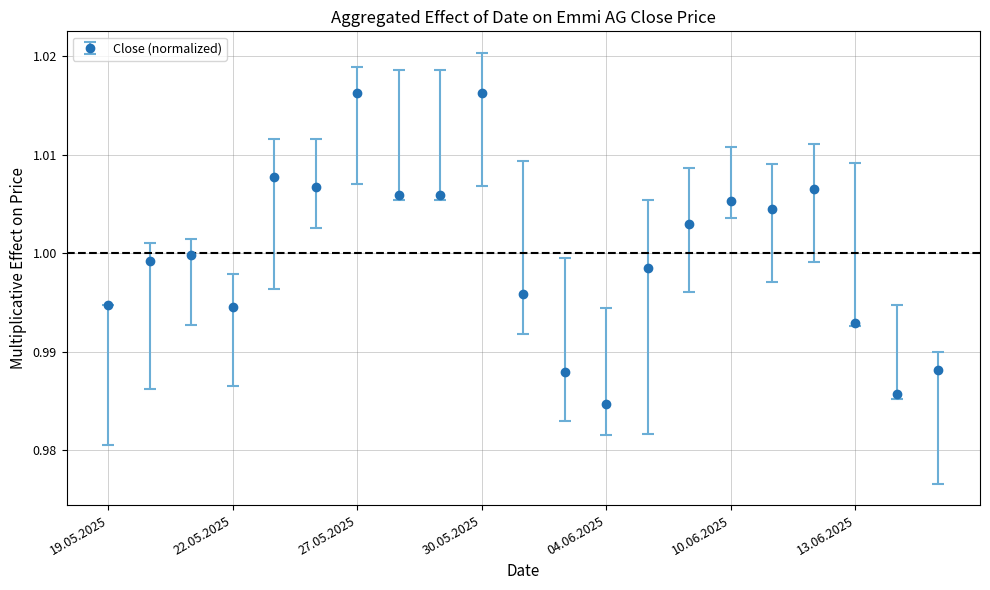

True or false: the data has more than 2 interior local peaks.

True